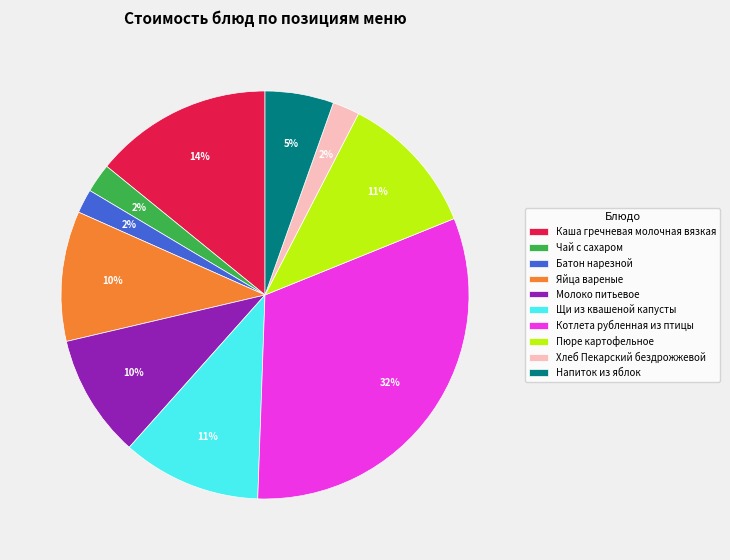

Does Батон нарезной account for over 50% of the chart?

No